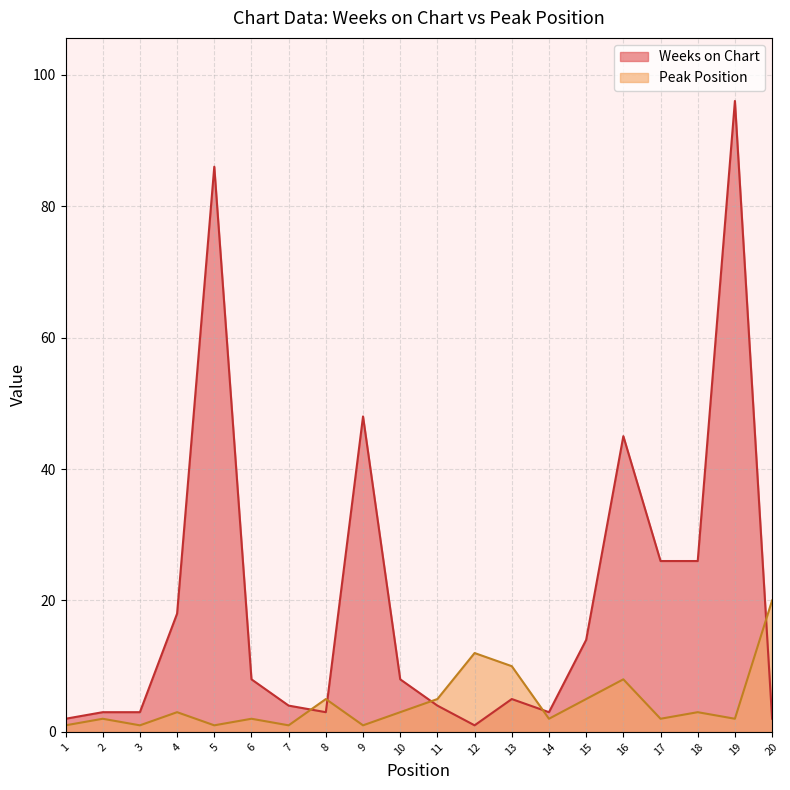

How many values in the Peak Position series are below 3?

10